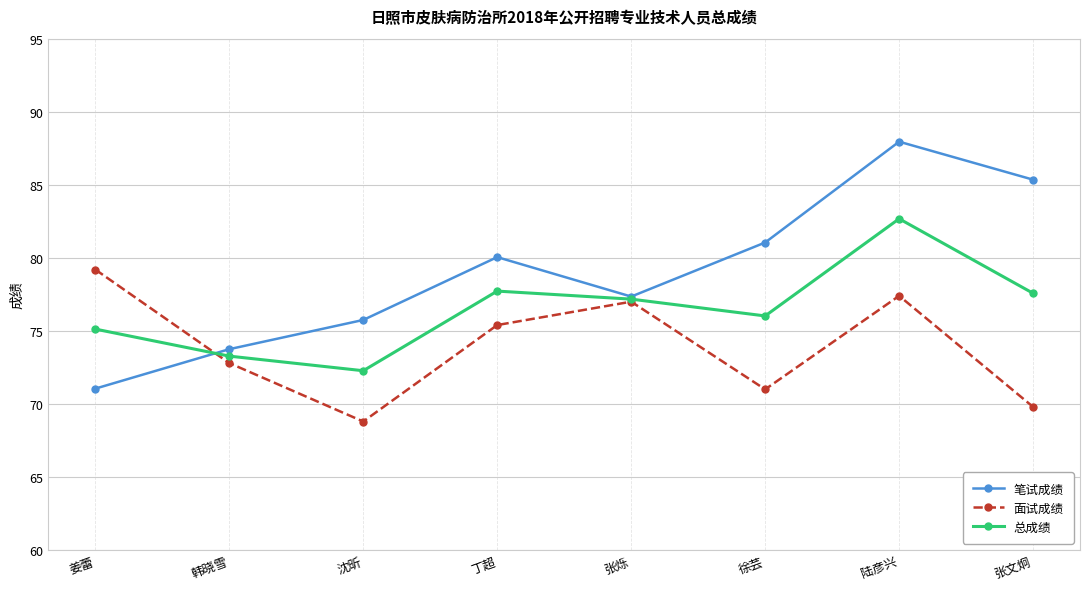

What is the total value across all series at 韩晓雪?

219.8